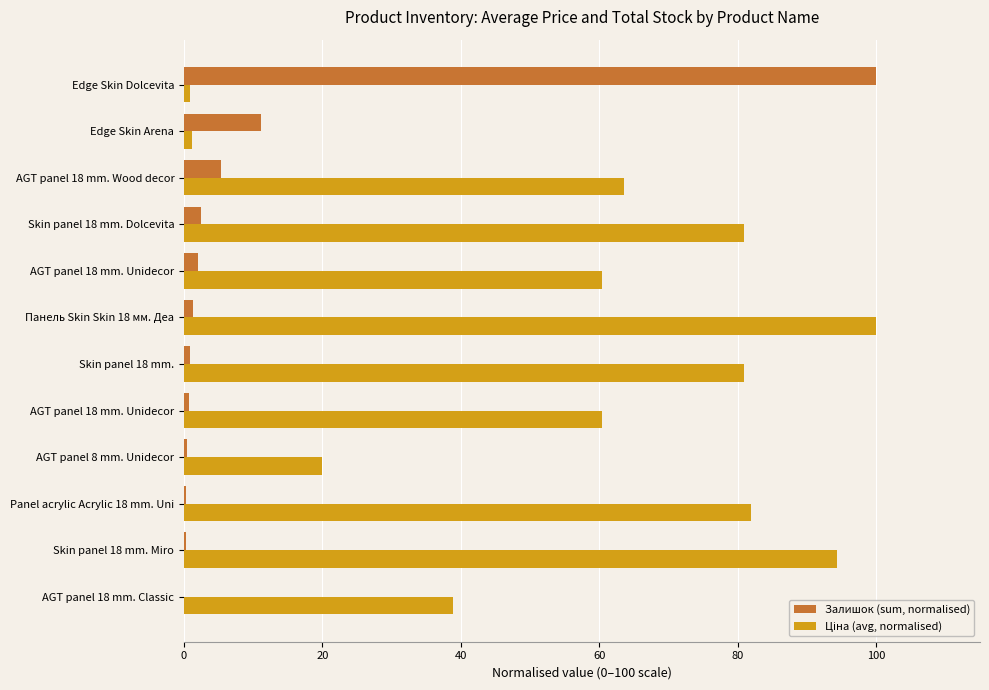

How many data points does each series have?

12